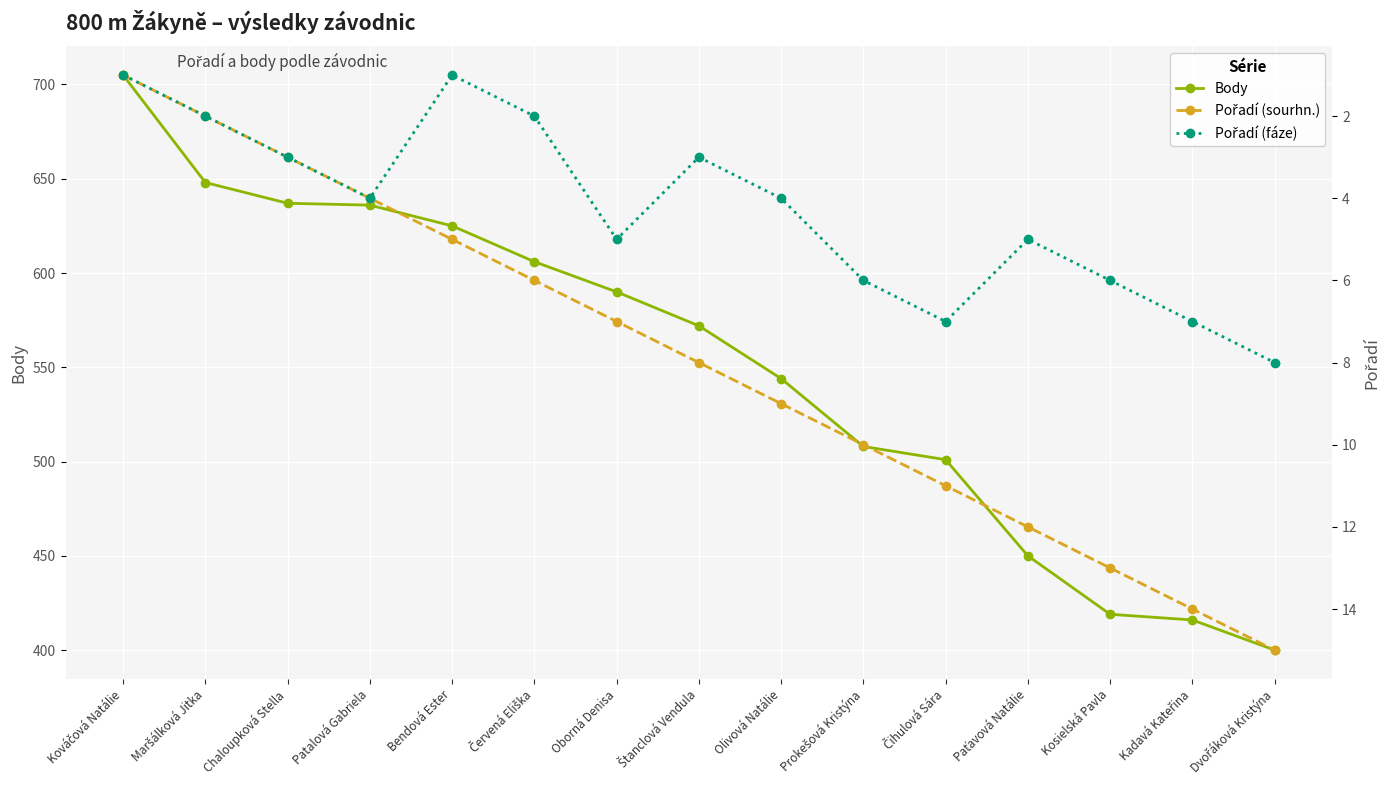

Reading right to left, list all the values displayed in this chart.

Body: 400	416	419	450	501	508	544	572	590	606	625	636	637	648	705
Pořadí (sourhn.): 15	14	13	12	11	10	9	8	7	6	5	4	3	2	1
Pořadí (fáze): 8	7	6	5	7	6	4	3	5	2	1	4	3	2	1